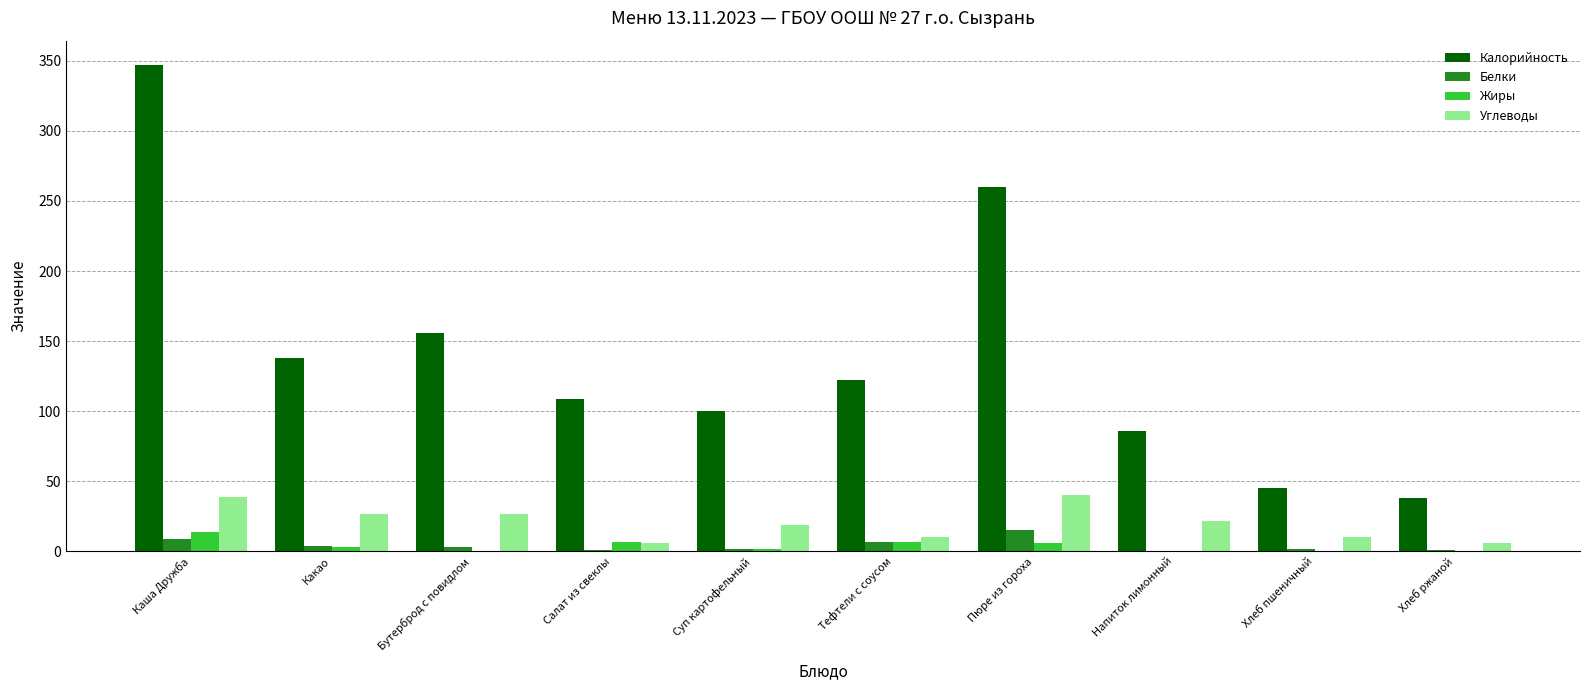

What is the sum of all Белки values?

44